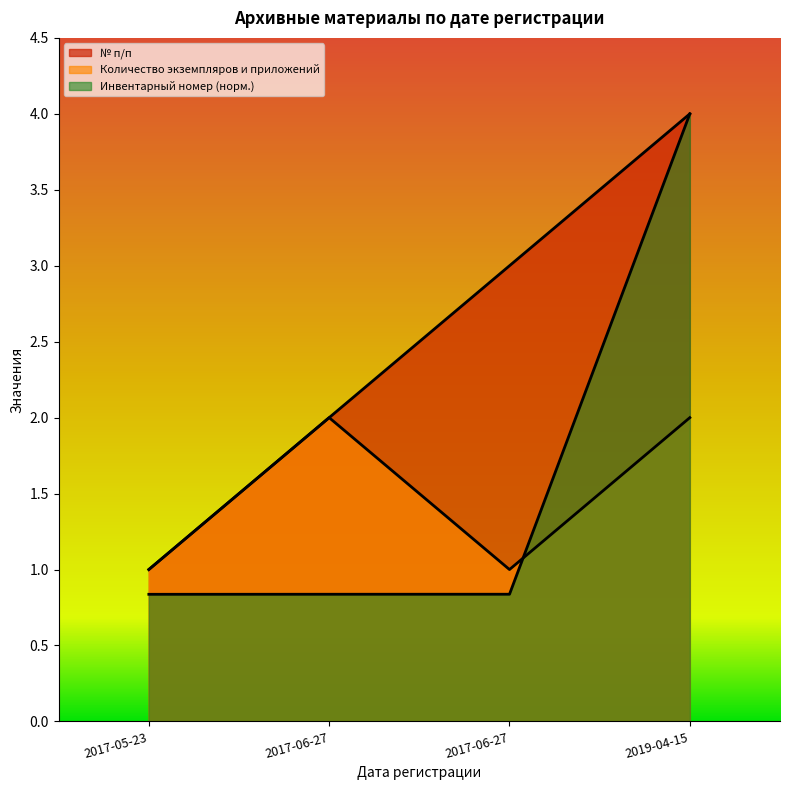

At 2017-06-27, list the series in order from smallest to largest.

Инвентарный номер, № п/п, Количество экземпляров и приложений